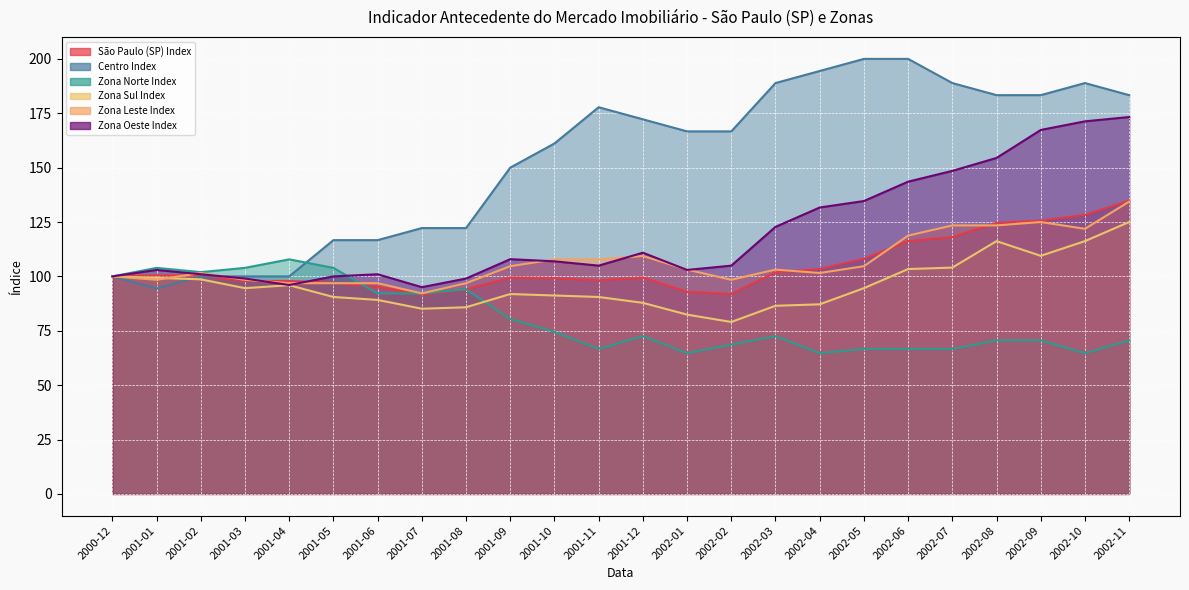

The São Paulo (SP) Index series shows 91.6 at 2001-07. True or false?

True